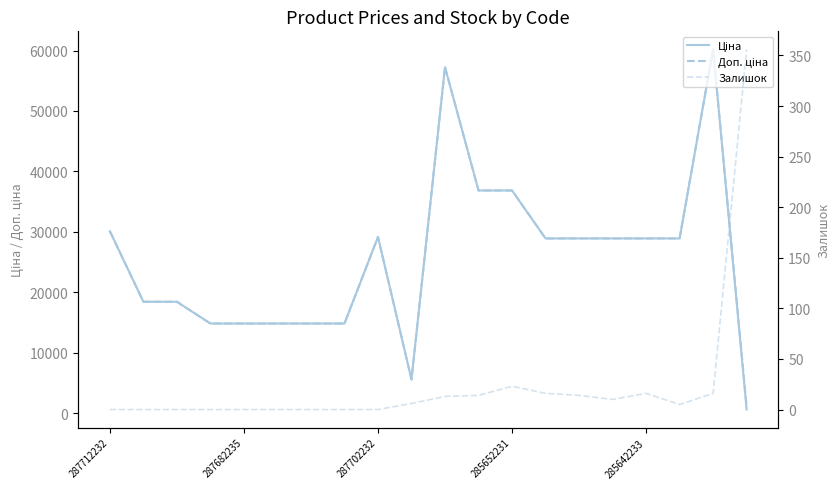

Rank the series by their maximum value, from lowest to highest.

Залишок, Ціна, Доп. ціна